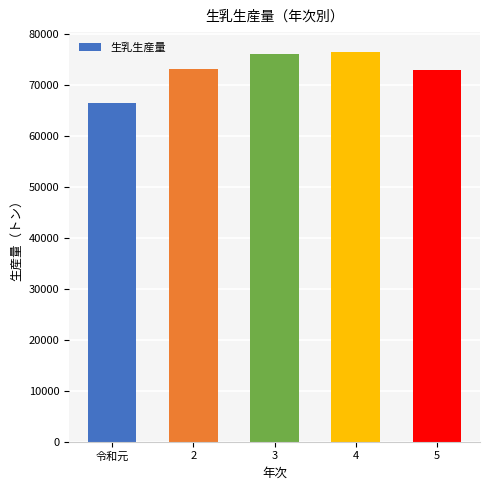

What is the average value?

73075